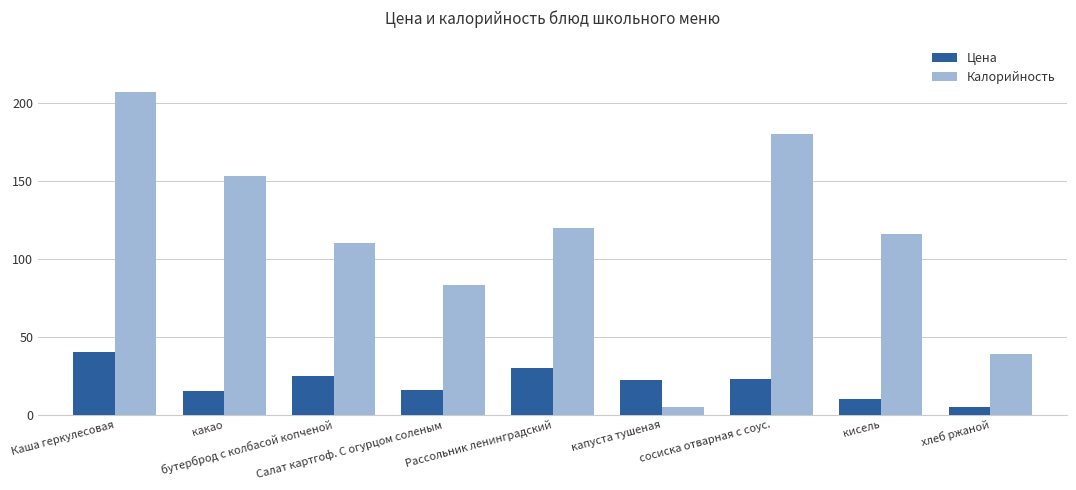

Count the Калорийность values in the range 83 to 153.

5